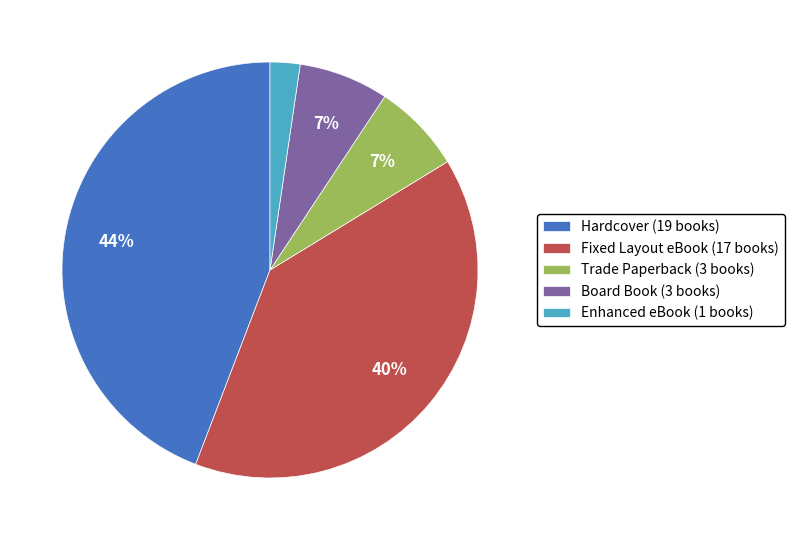

Is it true that Fixed Layout eBook is 40% of the pie?

True